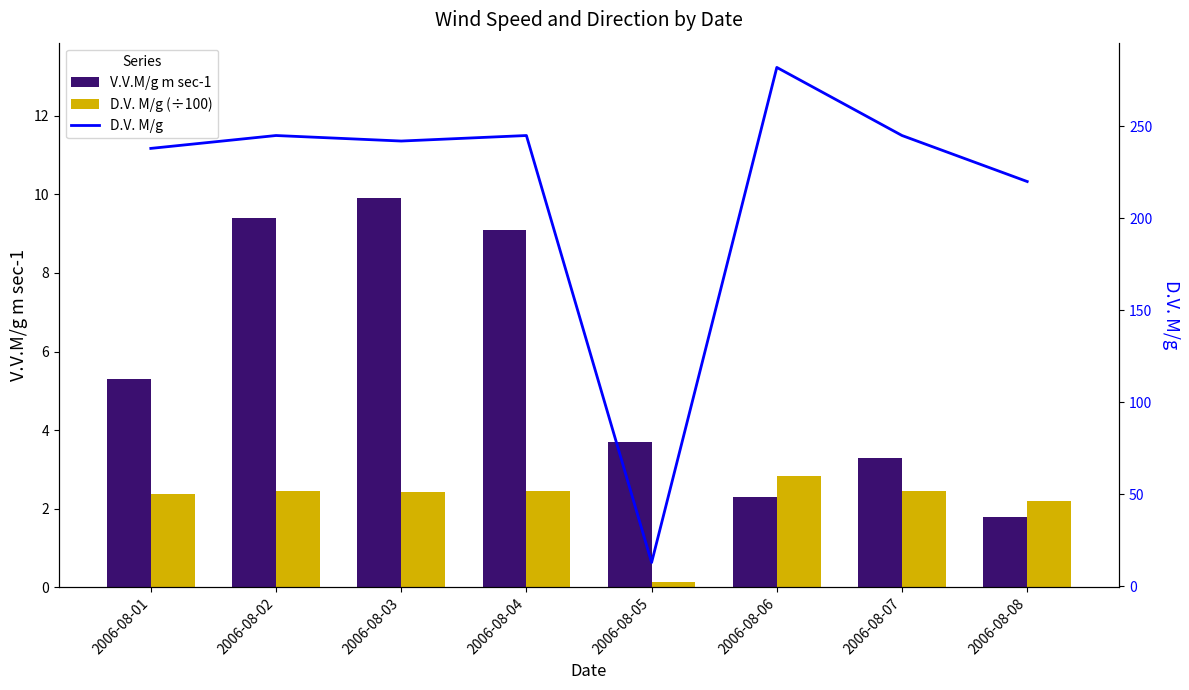

Does the chart contain stacked bars?

No